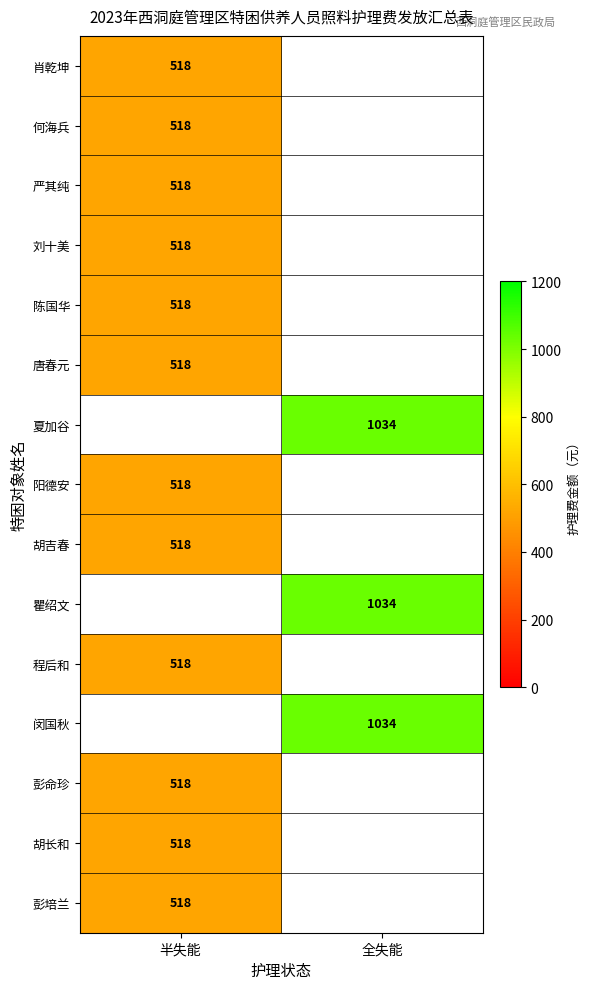

True or false: 陈国华 has a value of 518 at 半失能.

True